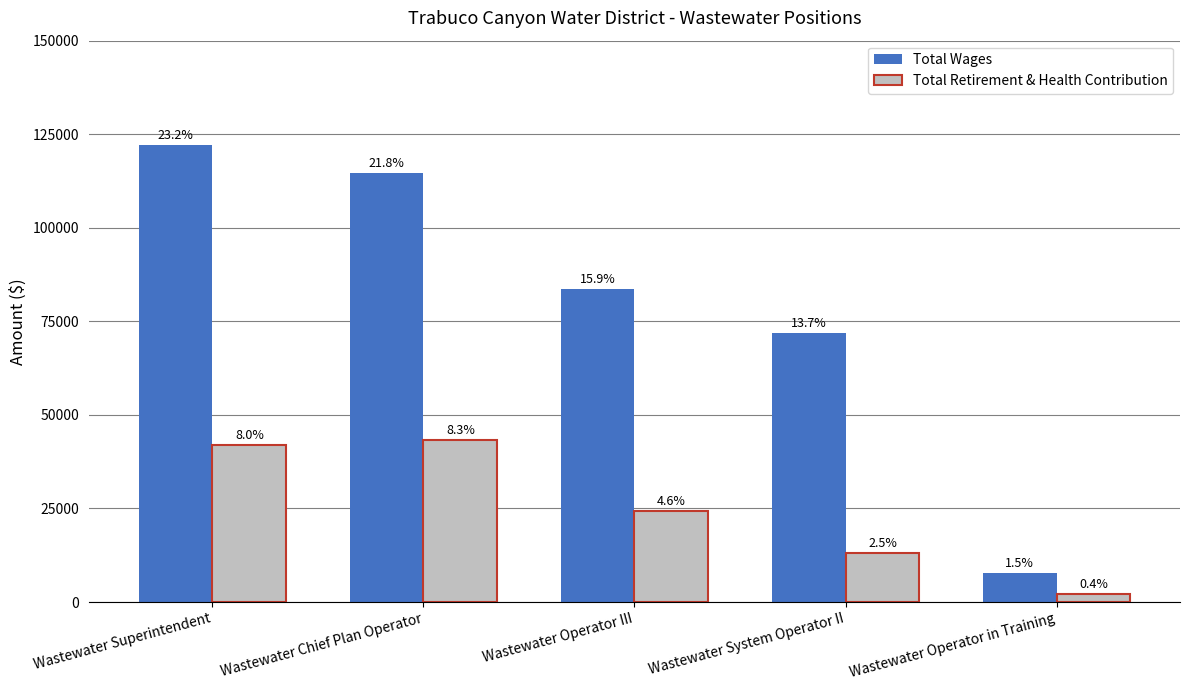

How many bars are there in each group?

2